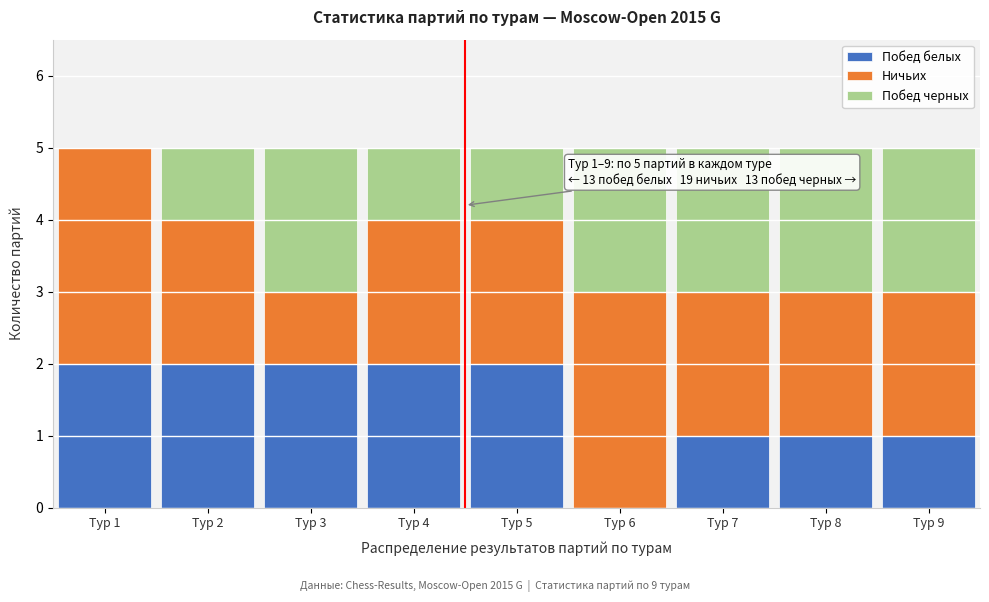

Reading right to left, list the values for the Побед белых series.

Тур 9=1	Тур 8=1	Тур 7=1	Тур 6=0	Тур 5=2	Тур 4=2	Тур 3=2	Тур 2=2	Тур 1=2